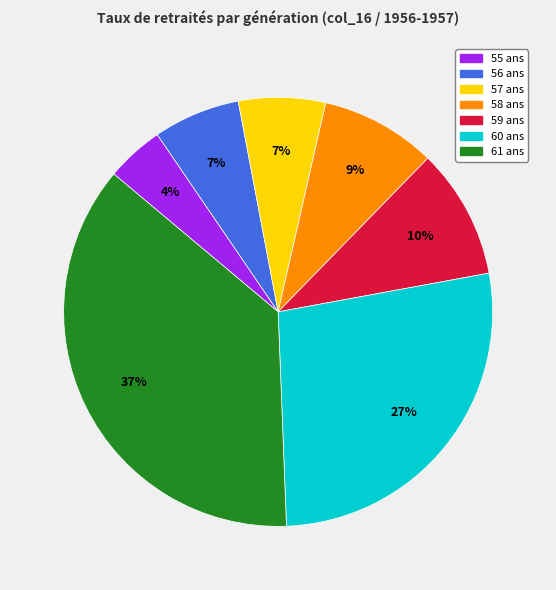

Is the sum of 59 ans and 58 ans greater than half?

No